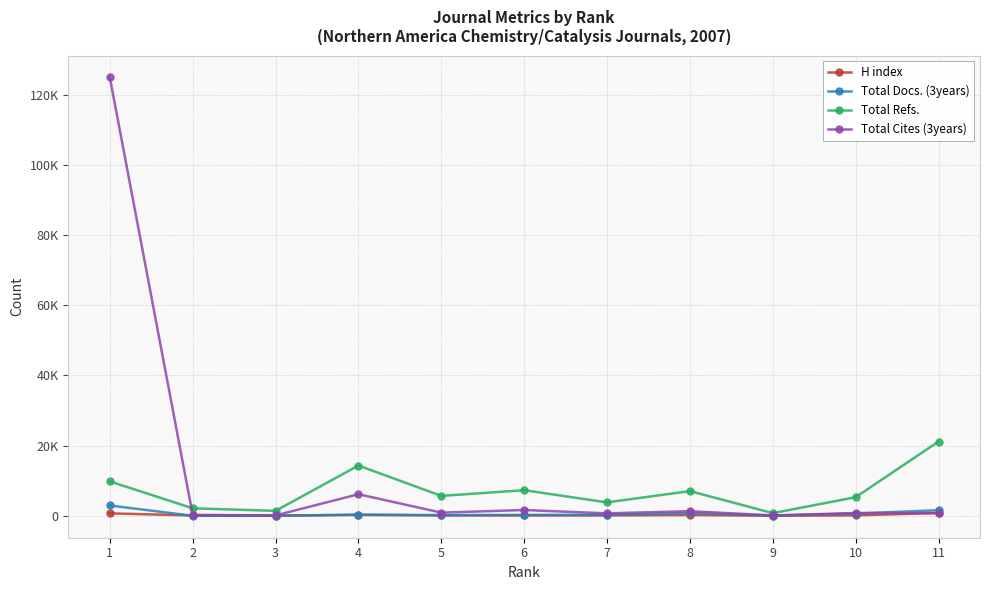

Rank the categories by Total Docs. (3years) value from highest to lowest.

1, 11, 8, 10, 4, 7, 6, 5, 9, 3, 2